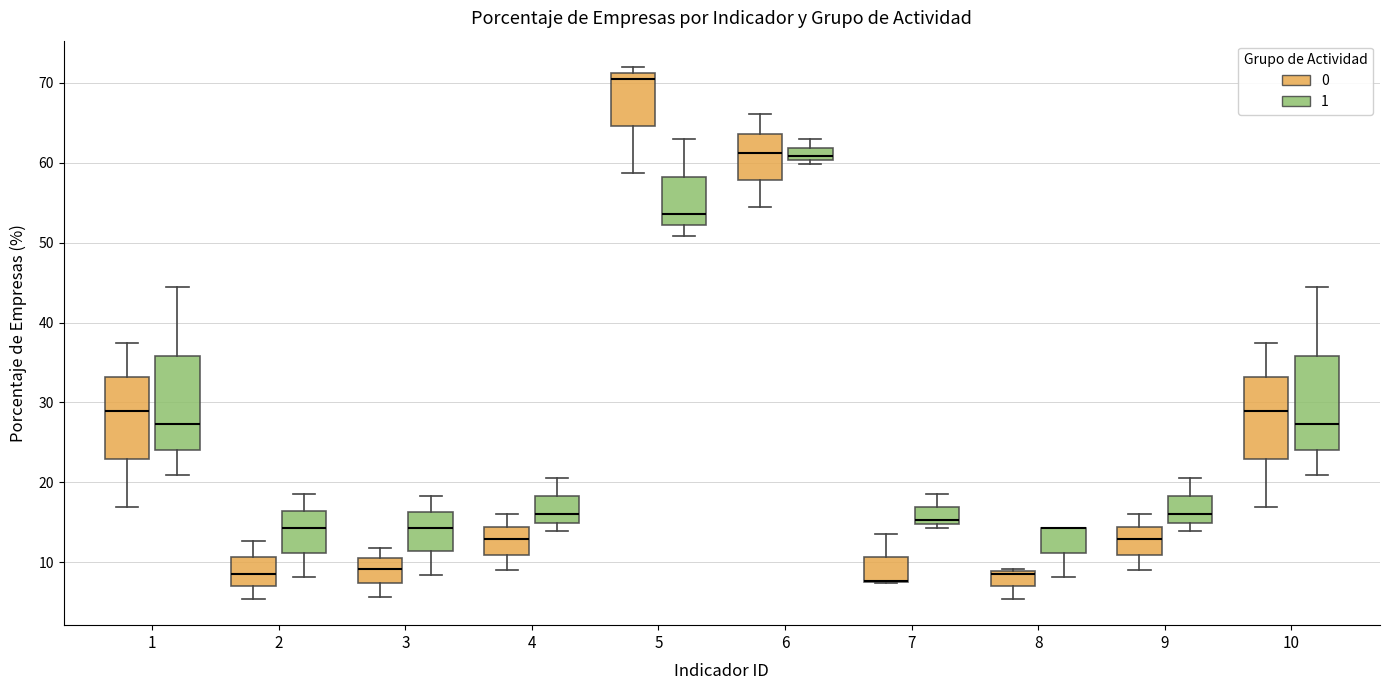

Where is the upper edge of the box for 5 (0) on the y-axis? The values are not printed on the chart, so give them approximately, as read against the axis.

71